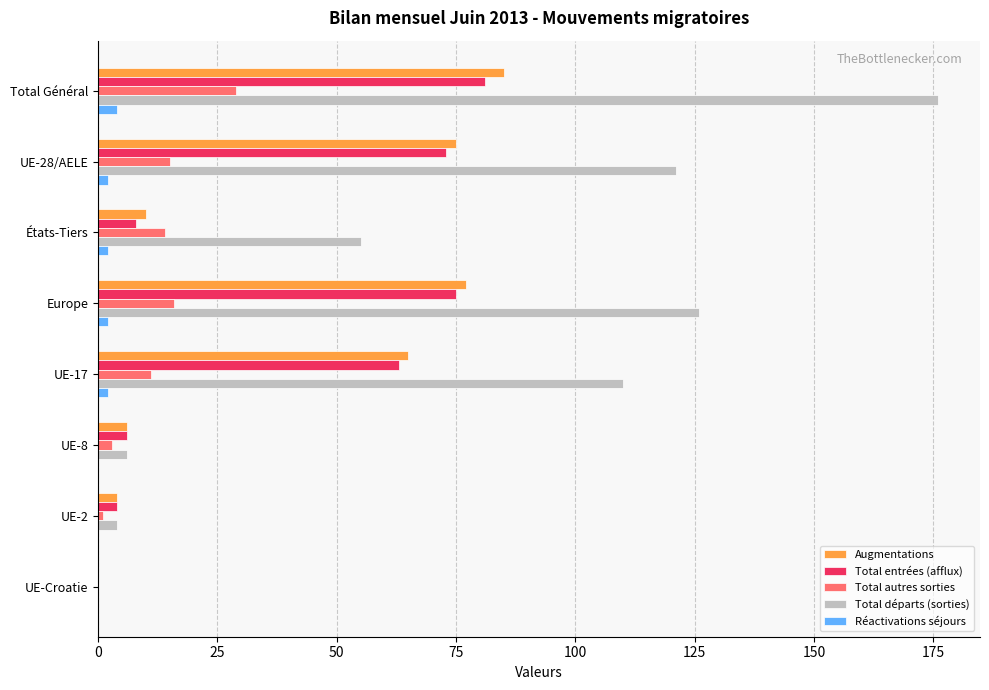

True or false: Augmentations has a value of 111 at UE-17.

False